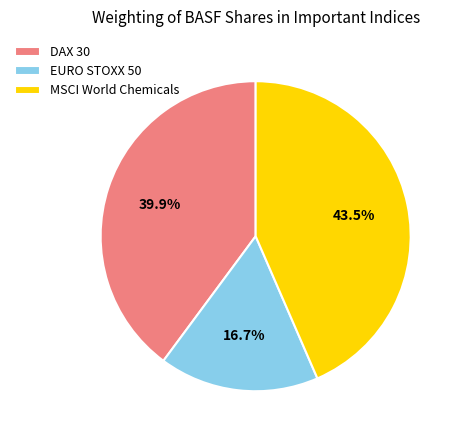

Which slice is the smallest?

EURO STOXX 50